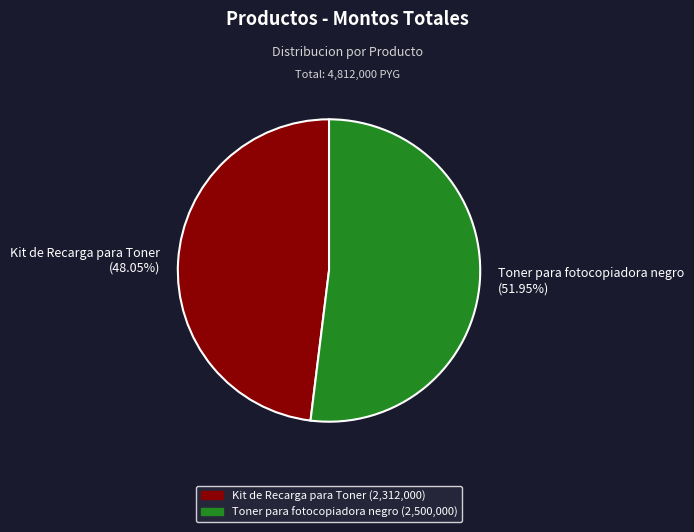

To the nearest percent, what is the combined percentage of Toner para fotocopiadora negro and Kit de Recarga para Toner?

100%